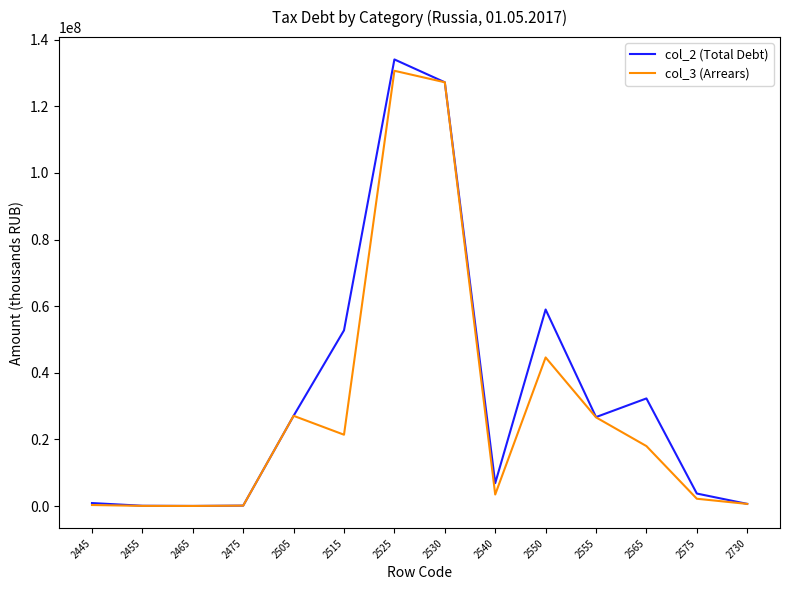

Which series has the largest range (max minus min)?

col_2 (Total Debt)